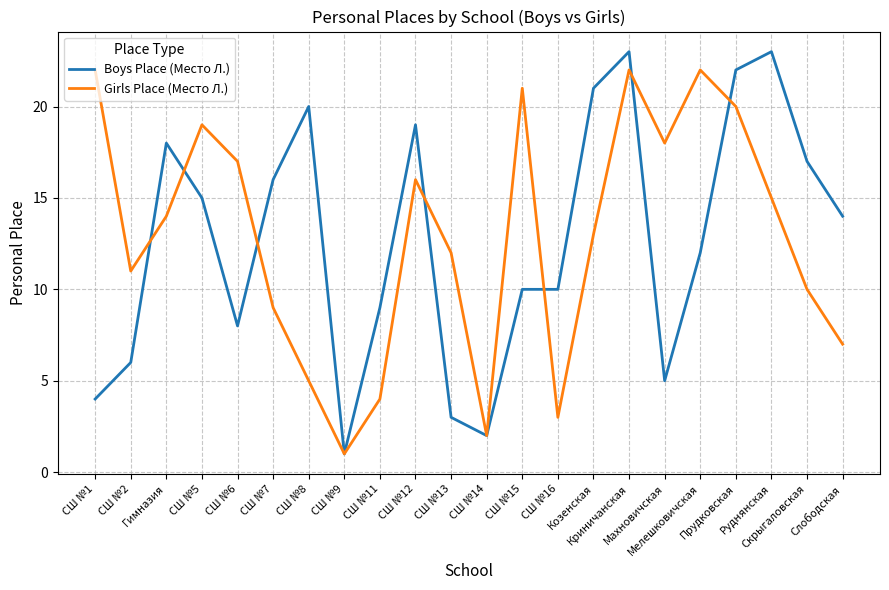

What is the maximum value shown in the chart?

23